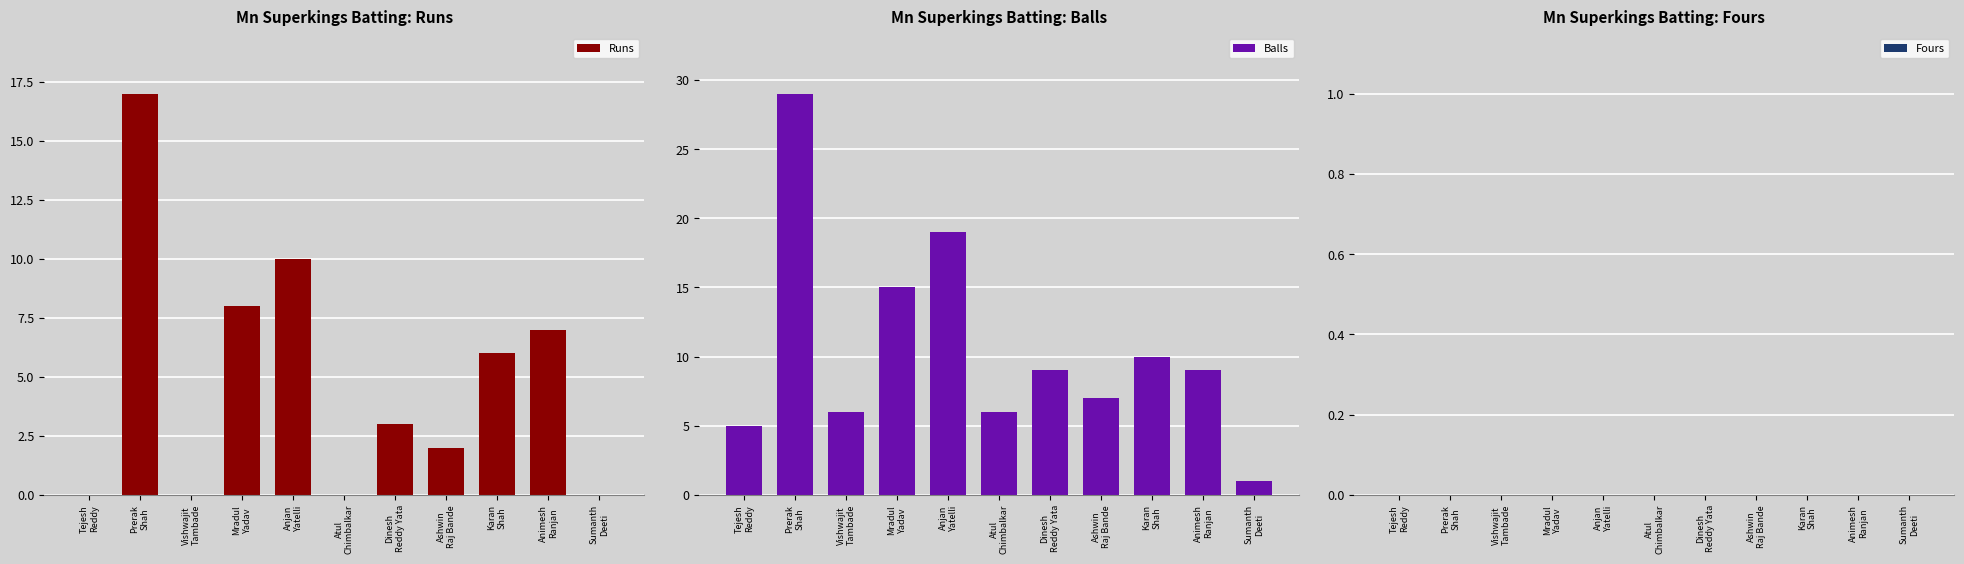

At how many categories does at least one series exceed 20?

1